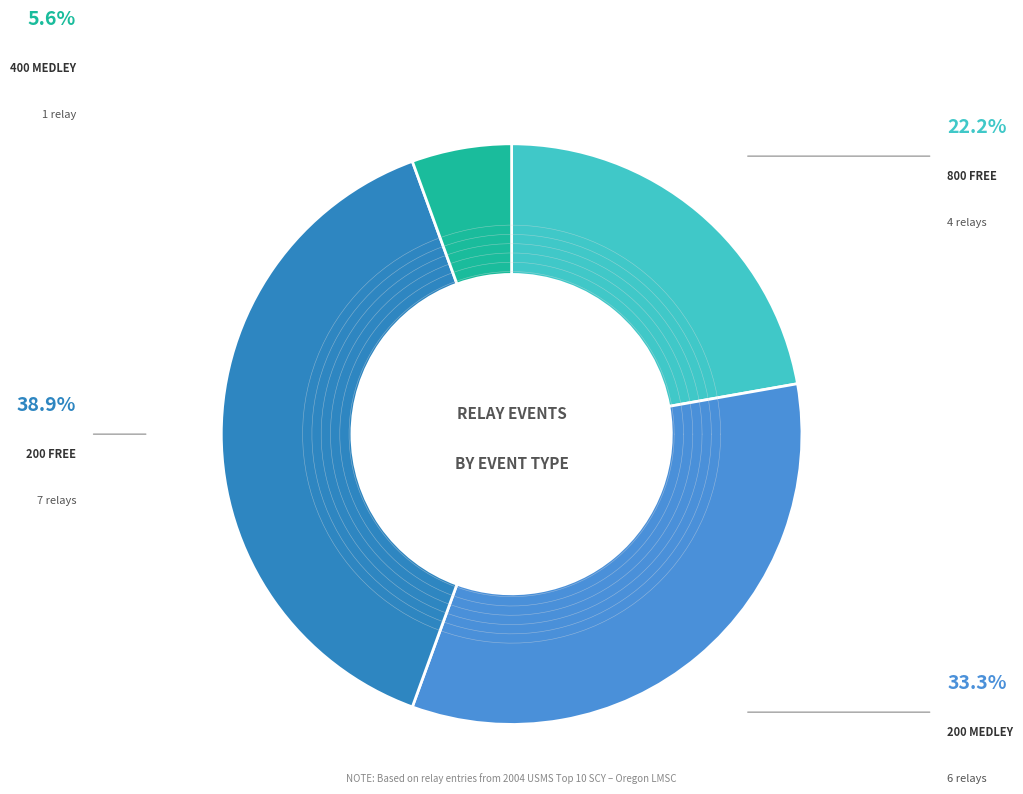

Which has a higher value, 200 Medley or 800 Free?

200 Medley